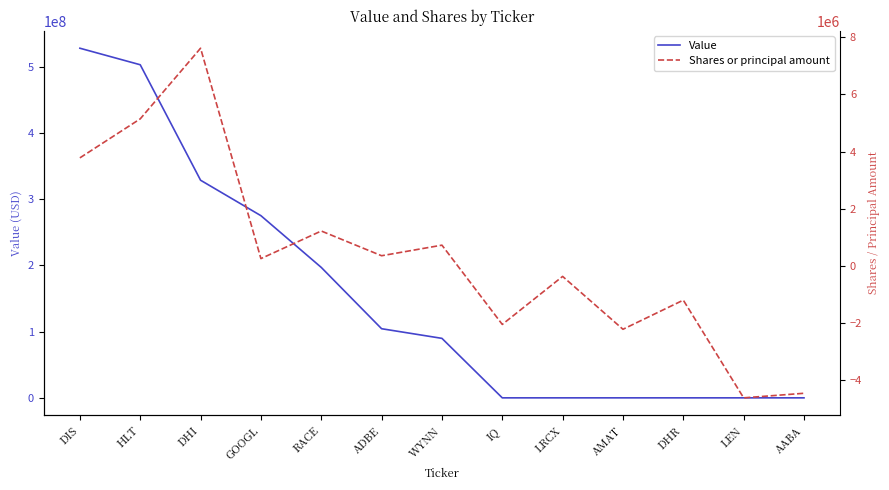

True or false: Shares or principal amount has a value of -369000 at LRCX.

True